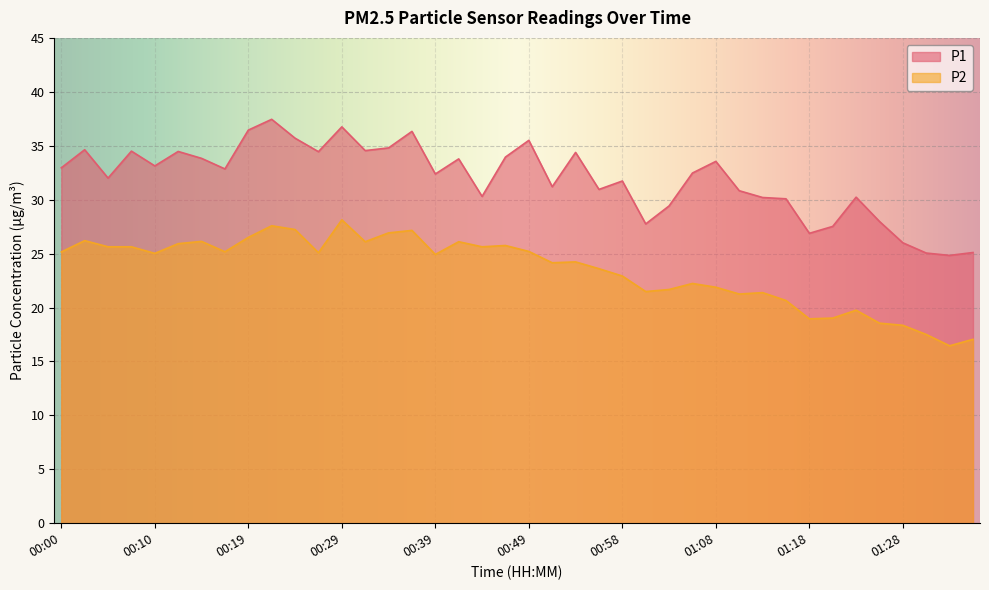

How many values in the P2 series are below 25?

20